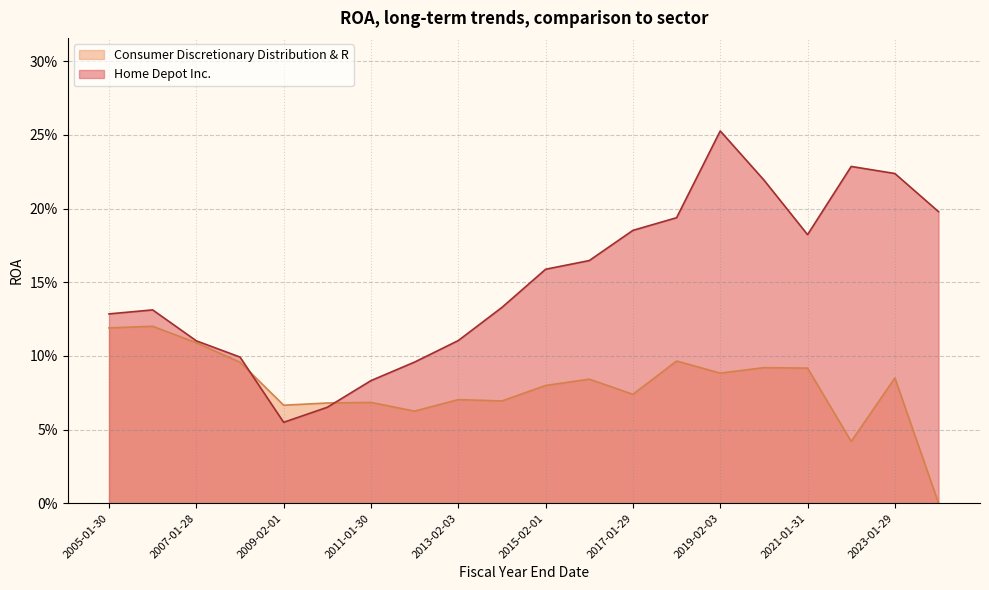

What is the sum of the Consumer Discretionary Distribution & R values at 2015-02-01 and 2024-01-28?

0.1